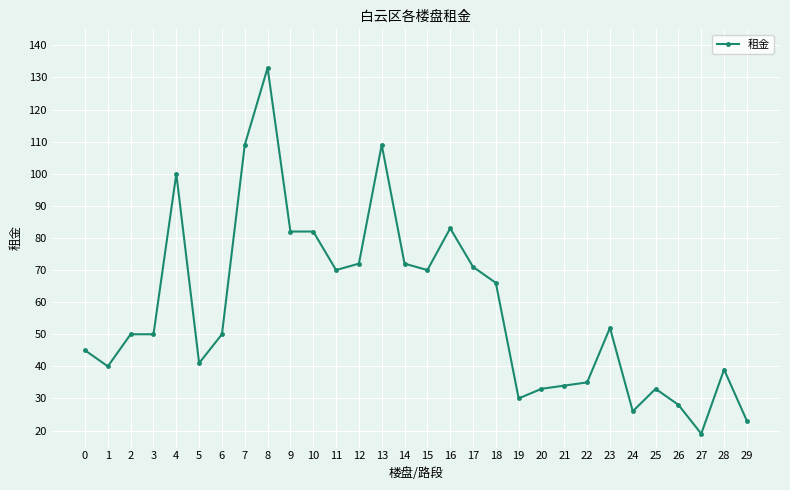

Reading right to left, transcribe all the data shown in this chart.

29=23	28=39	27=19	26=28	25=33	24=26	23=52	22=35	21=34	20=33	19=30	18=66	17=71	16=83	15=70	14=72	13=109	12=72	11=70	10=82	9=82	8=133	7=109	6=50	5=41	4=100	3=50	2=50	1=40	0=45